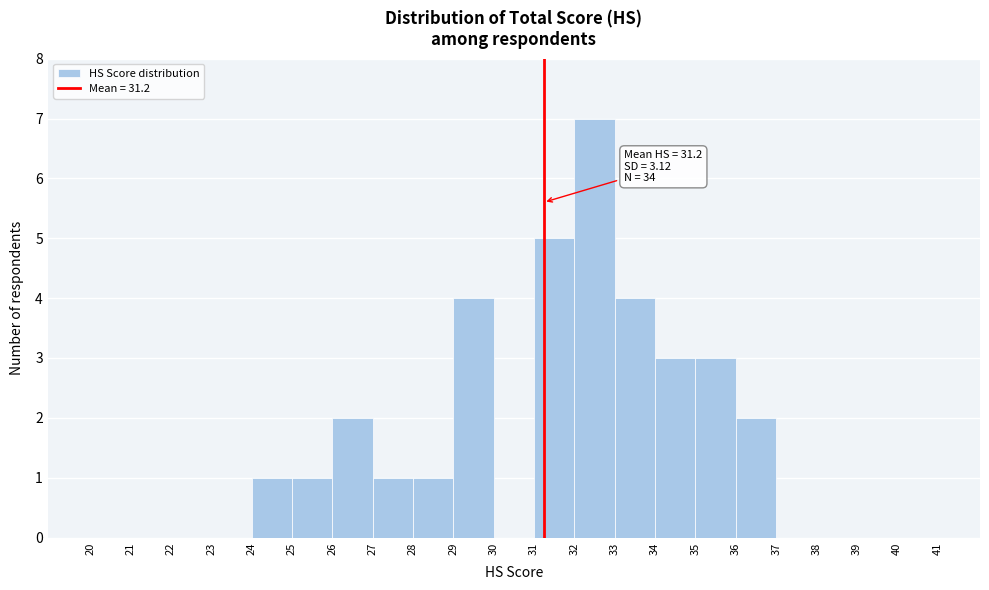

Over which range of the x-axis is the bar tallest?

32 to 33